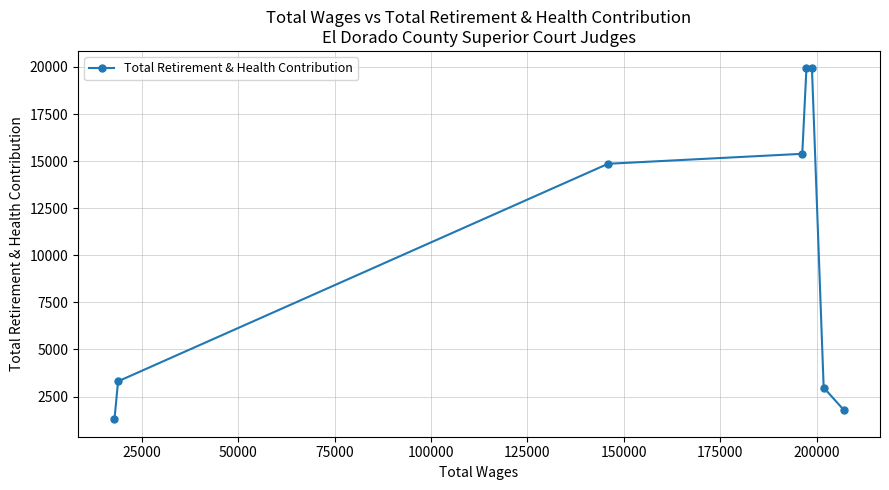

What is the value of the 3rd point from the left?

14860